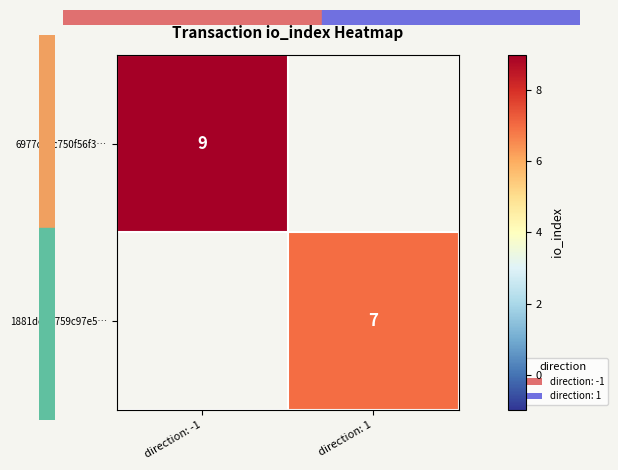

Is it true that 1881deb2759c97e5… equals 7 at direction: 1?

True